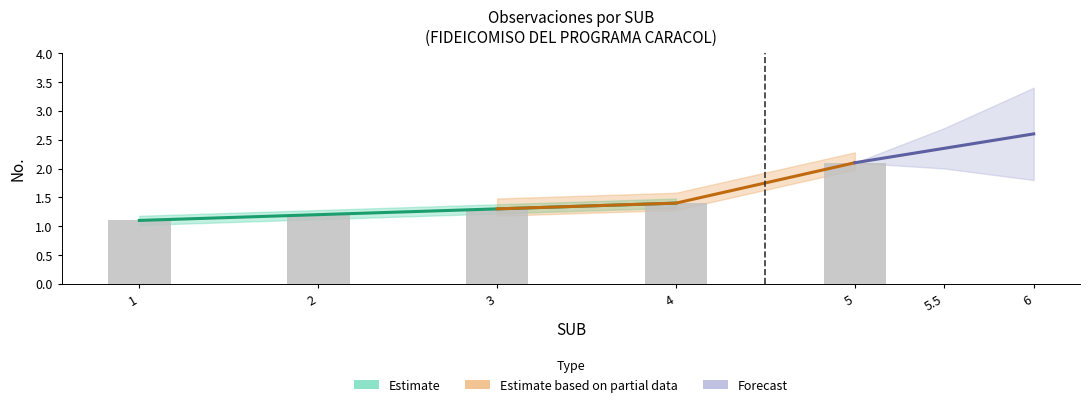

What is the change in value from 1 to 4?

+0.3